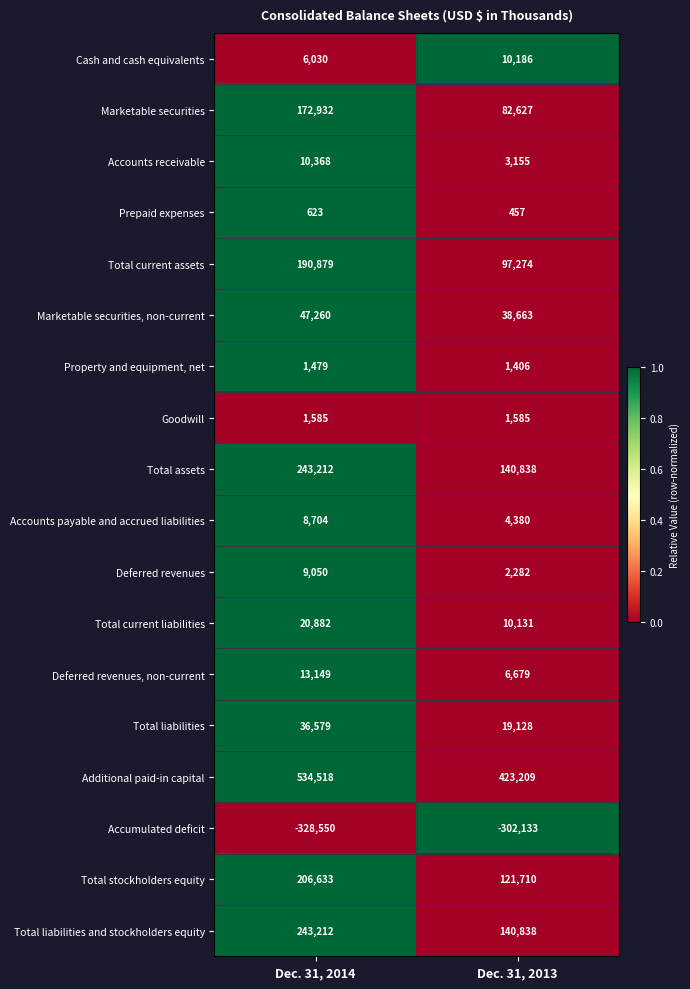

Which series changed the most between Dec. 31, 2014 and Dec. 31, 2013?

Additional paid-in capital